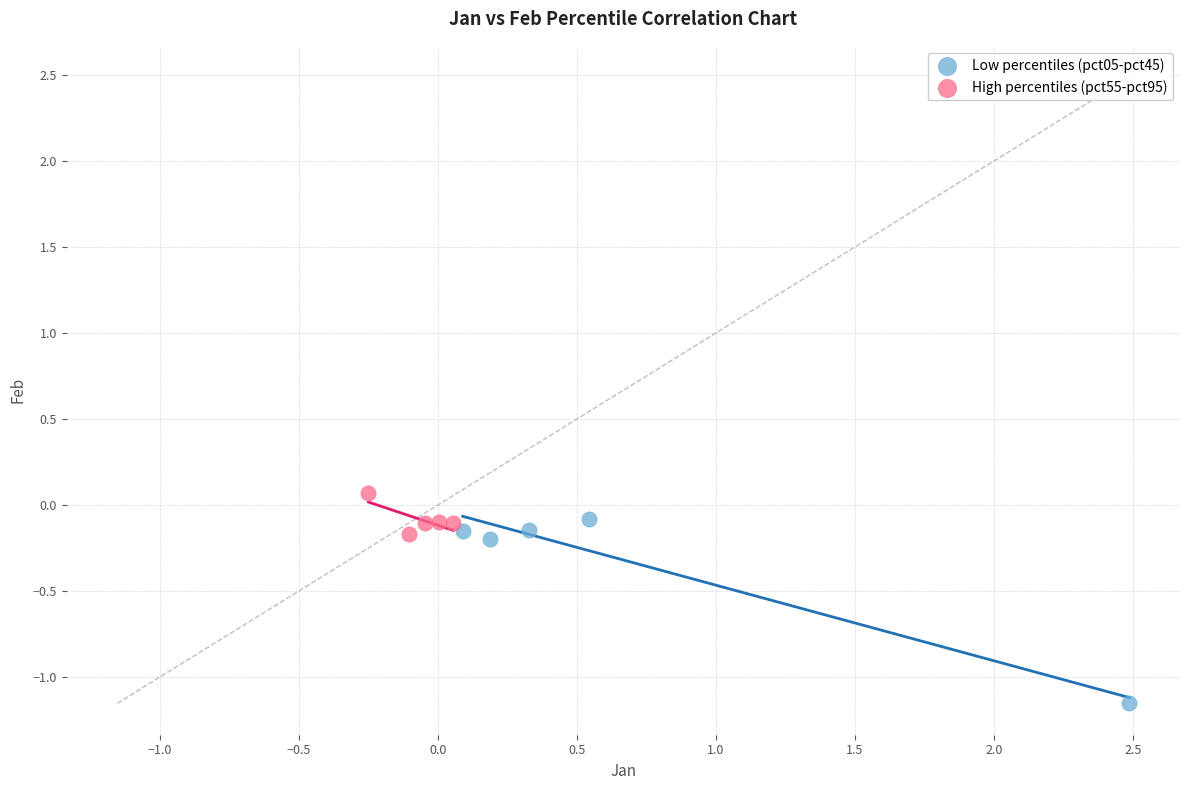

Which series has the largest Y range (max minus min)?

Low percentiles (pct05-pct45)